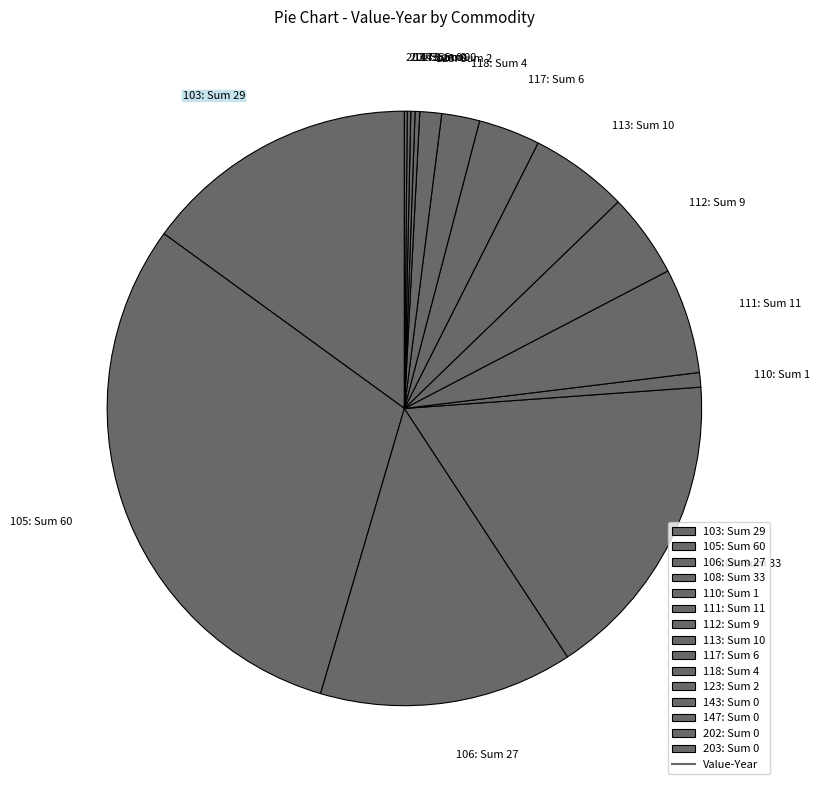

Which category has the biggest portion of the pie?

105